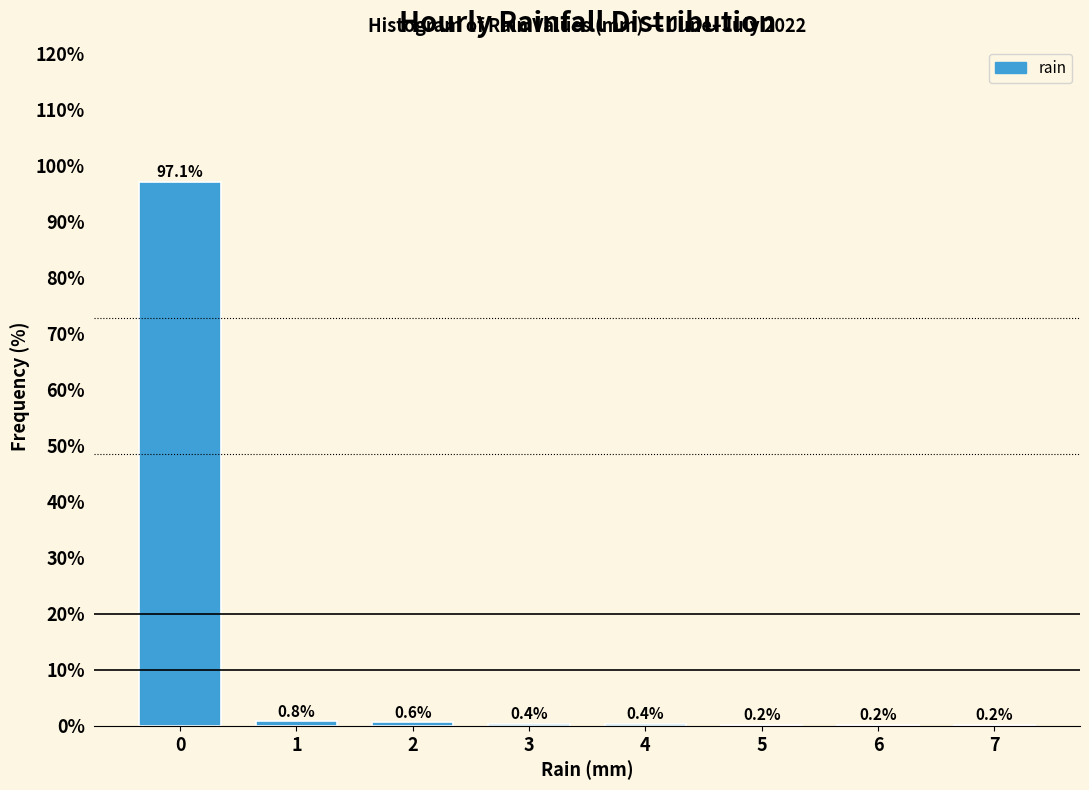

Reading right to left, what are all the values shown in this chart?

7=0.2	6=0.2	5=0.2	4=0.4	3=0.4	2=0.6	1=0.8	0=97.1